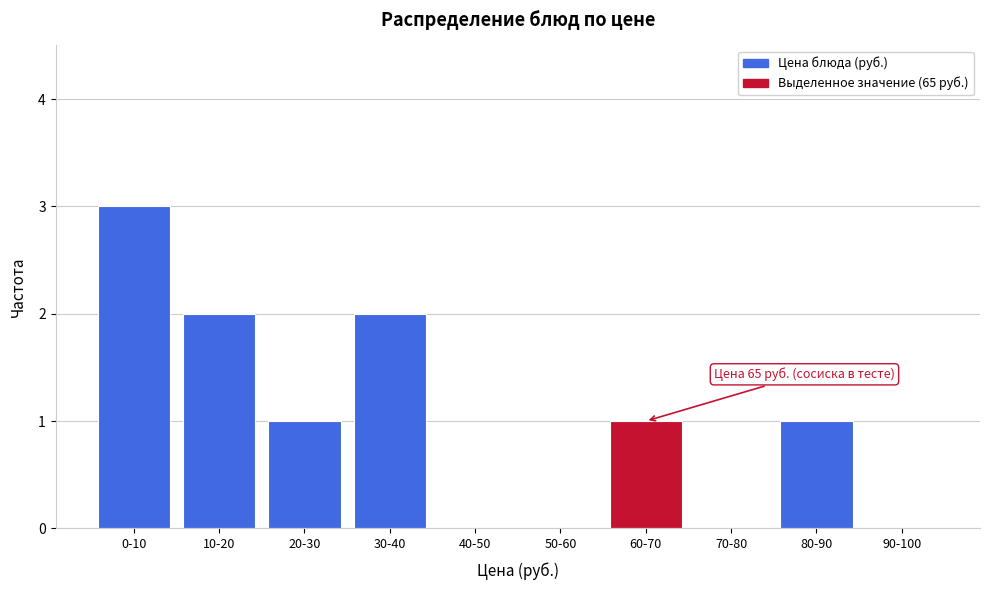

Reading left to right, transcribe all the data shown in this chart.

0-10=3	10-20=2	20-30=1	30-40=2	40-50=0	50-60=0	60-70=1	70-80=0	80-90=1	90-100=0